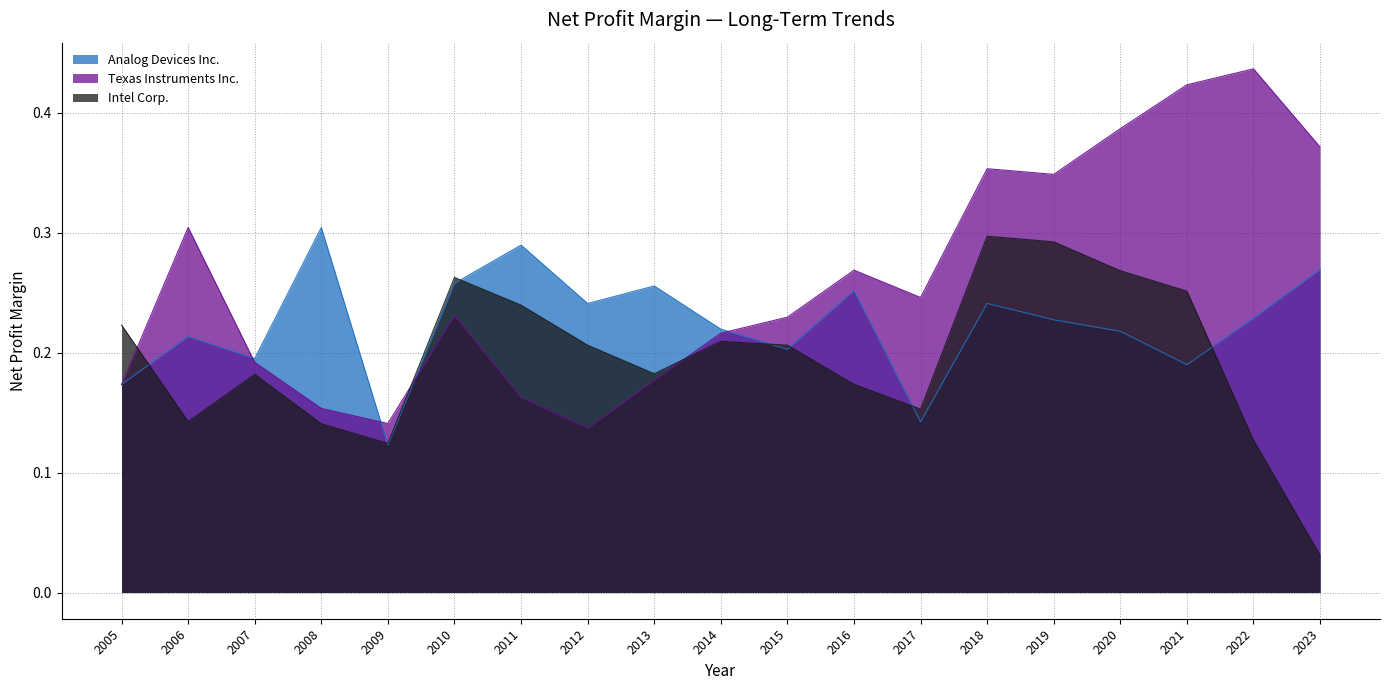

How many interior local peaks does the Texas Instruments Inc. series have?

5